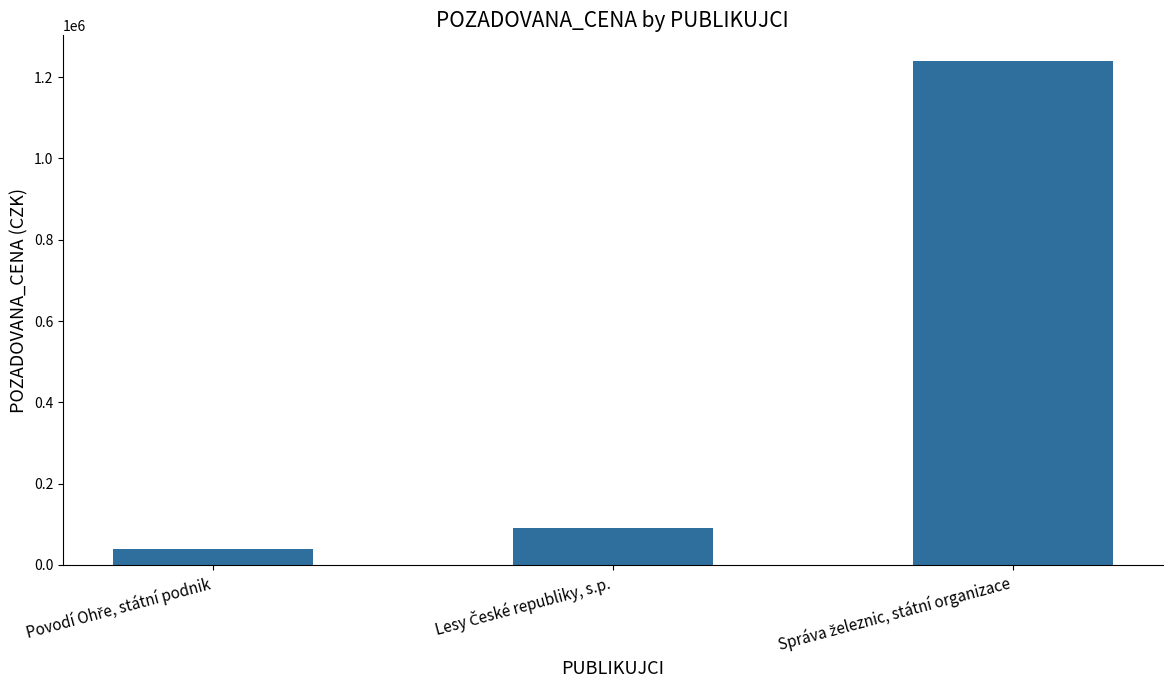

What is the greatest value displayed?

1240651